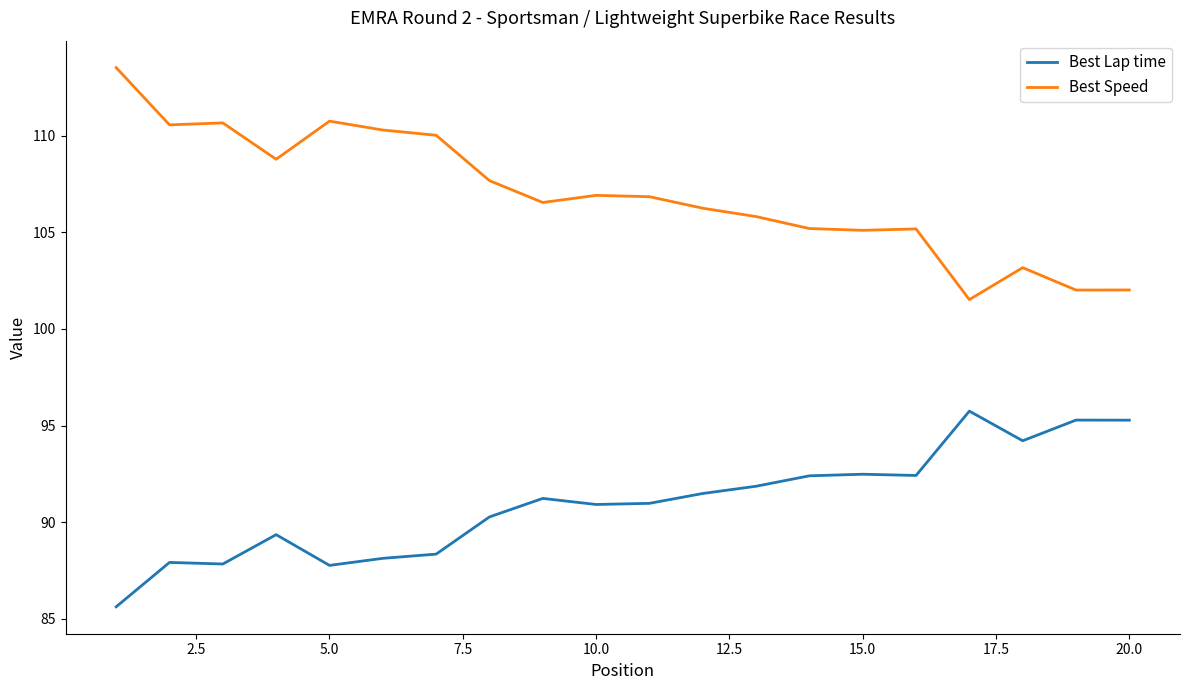

Which series has the largest range (max minus min)?

Best Speed